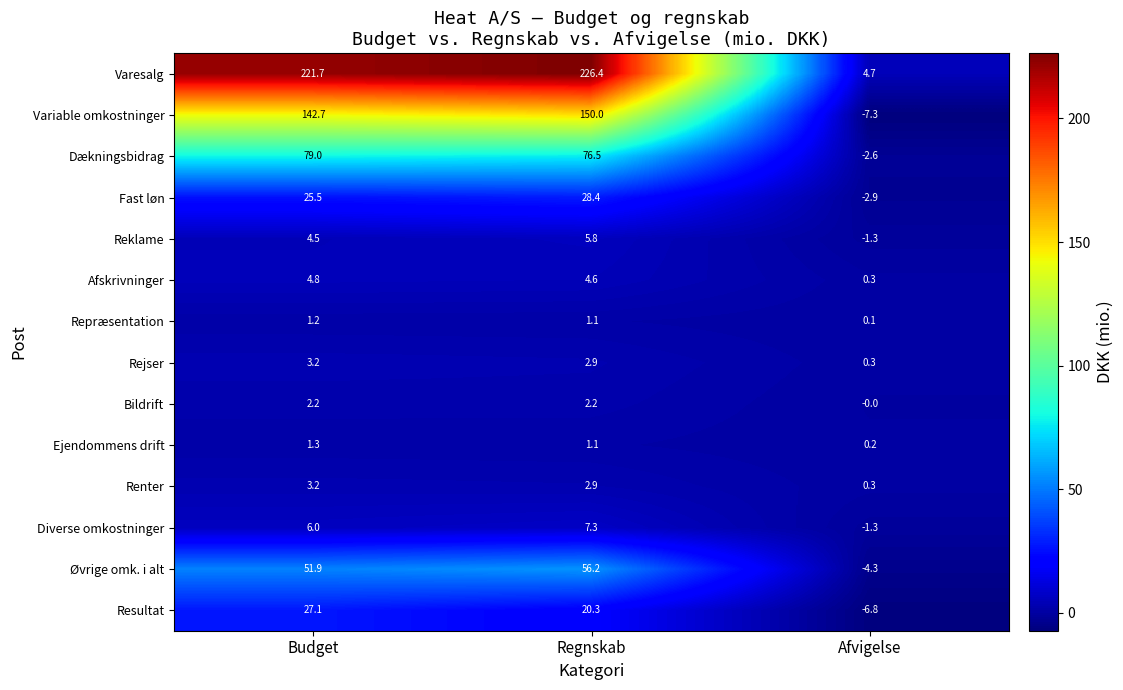

What value does the Øvrige omk. i alt series have at Budget?

51.9